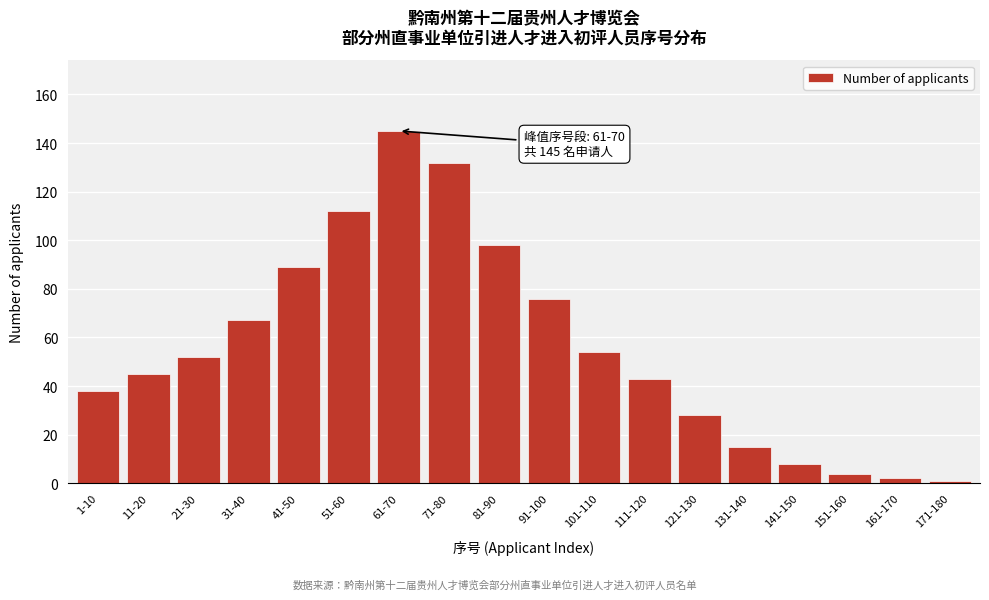

Reading right to left, list all the values displayed in this chart.

1	2	4	8	15	28	43	54	76	98	132	145	112	89	67	52	45	38